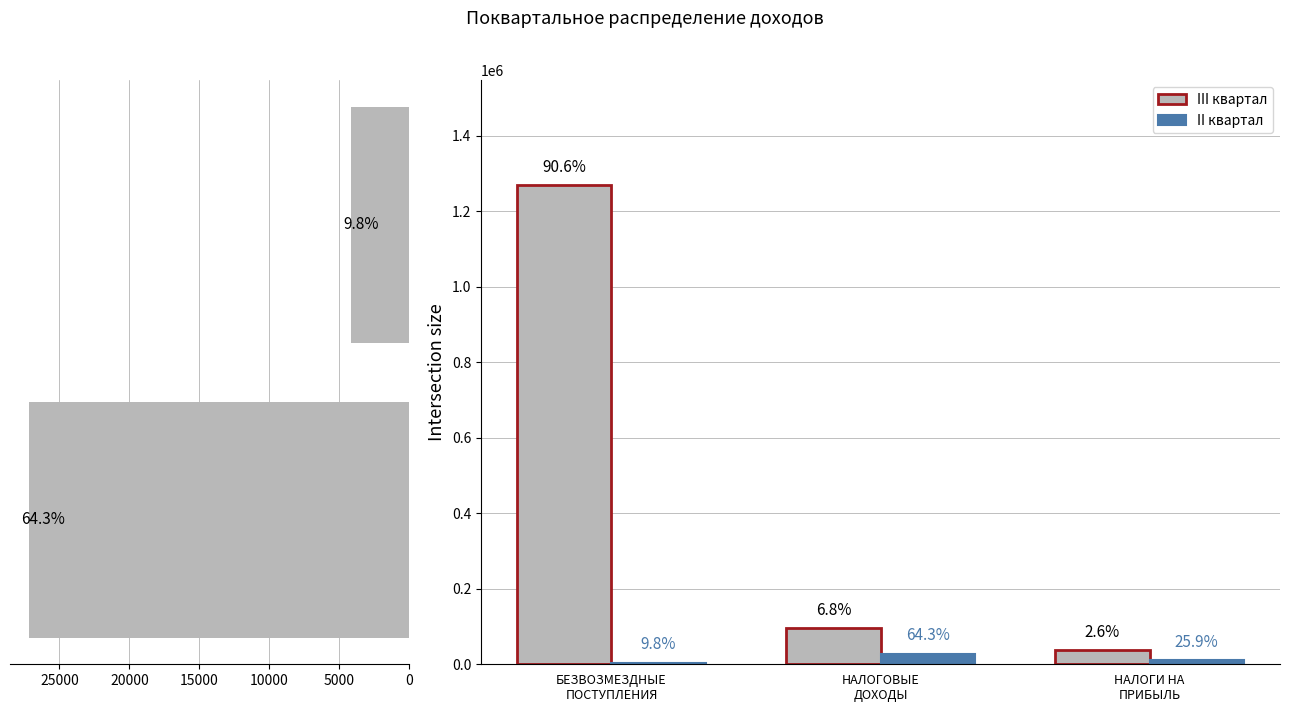

What is the difference between the second highest and minimum values in the III квартал series?

58243.0